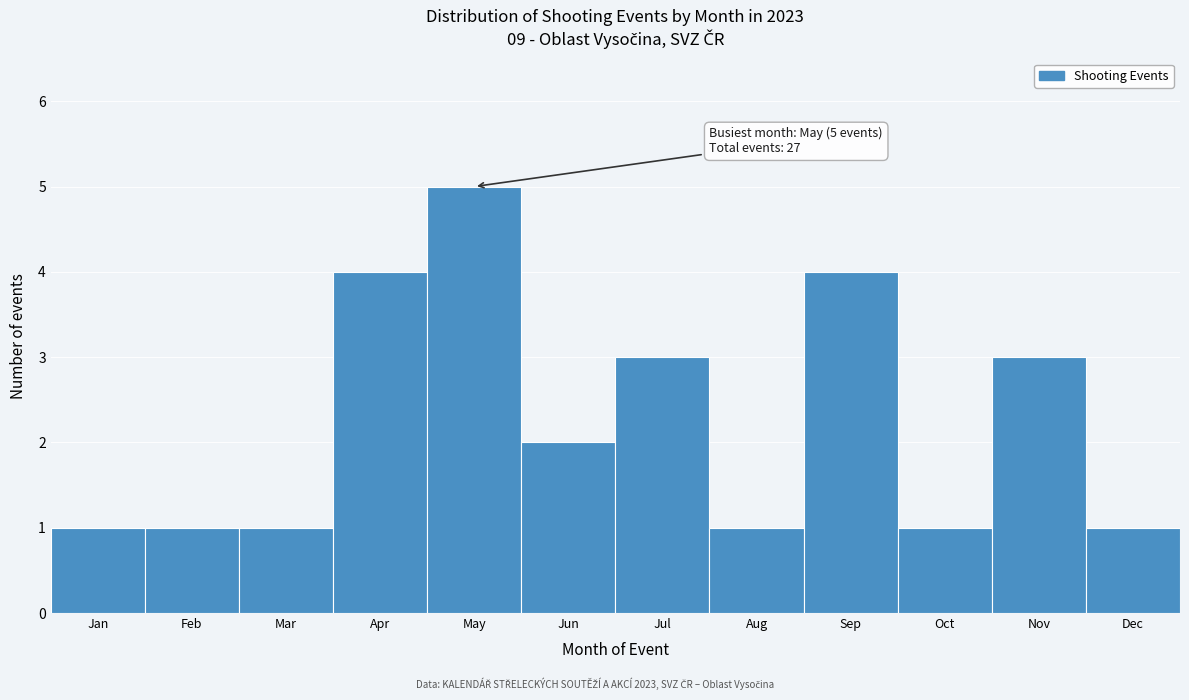

Reading left to right, what are all the values shown in this chart?

1	1	1	4	5	2	3	1	4	1	3	1